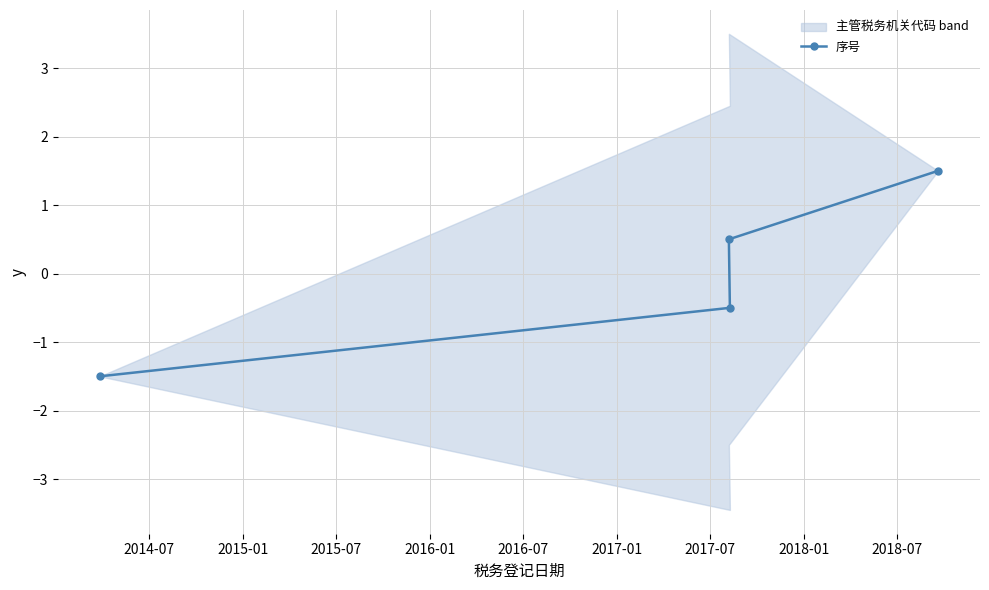

What is the value of the 序号 point at the 4th from the left?

1.5